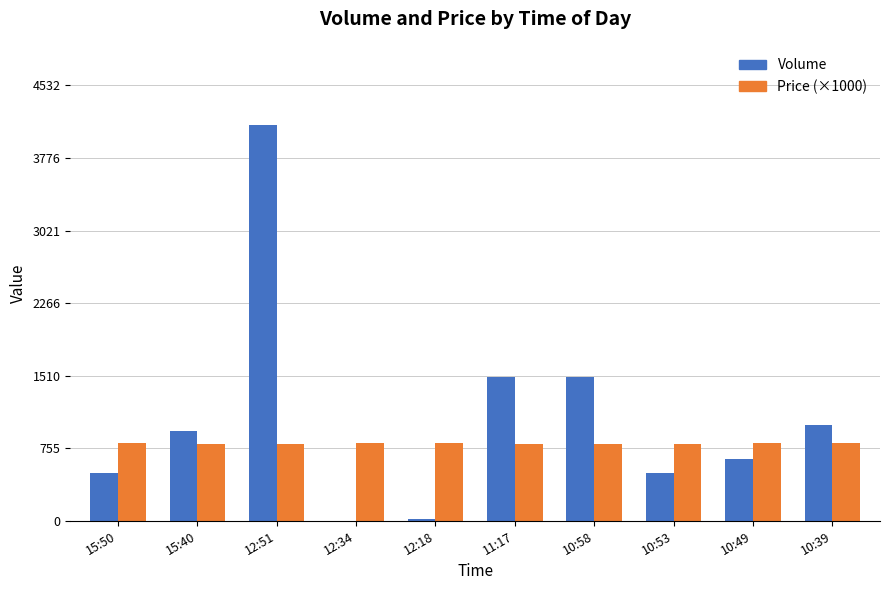

What is the sum of all Price (×1000) values?

8020